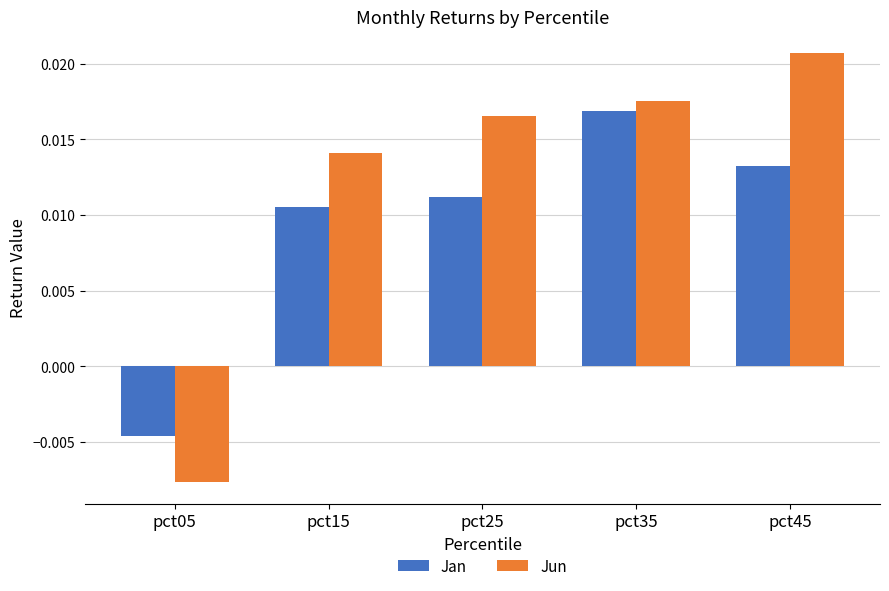

Which series has the largest range (max minus min)?

Jun